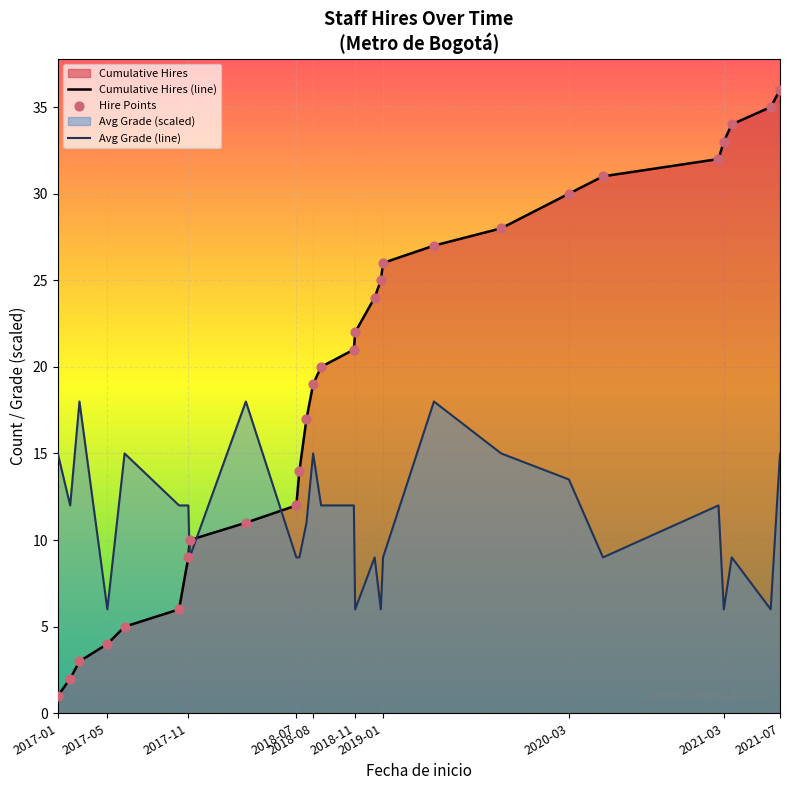

At how many categories does at least one series exceed 20?

14